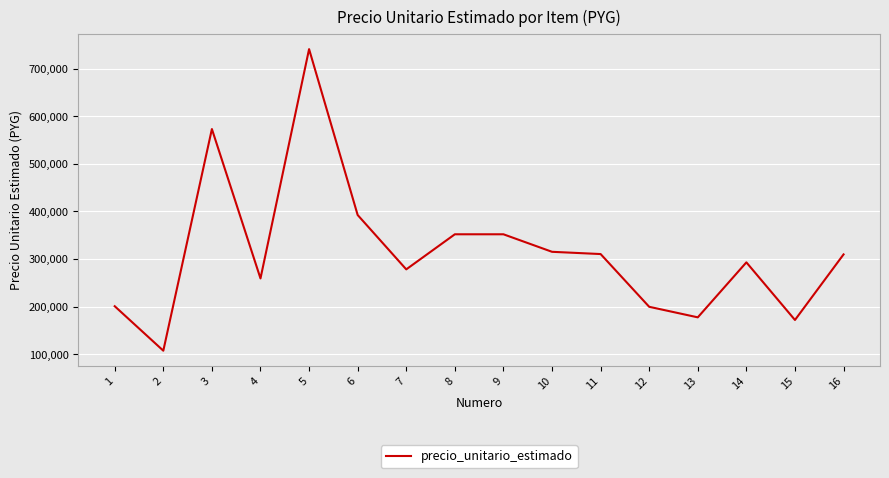

Which has a higher value, 12 or 4?

4